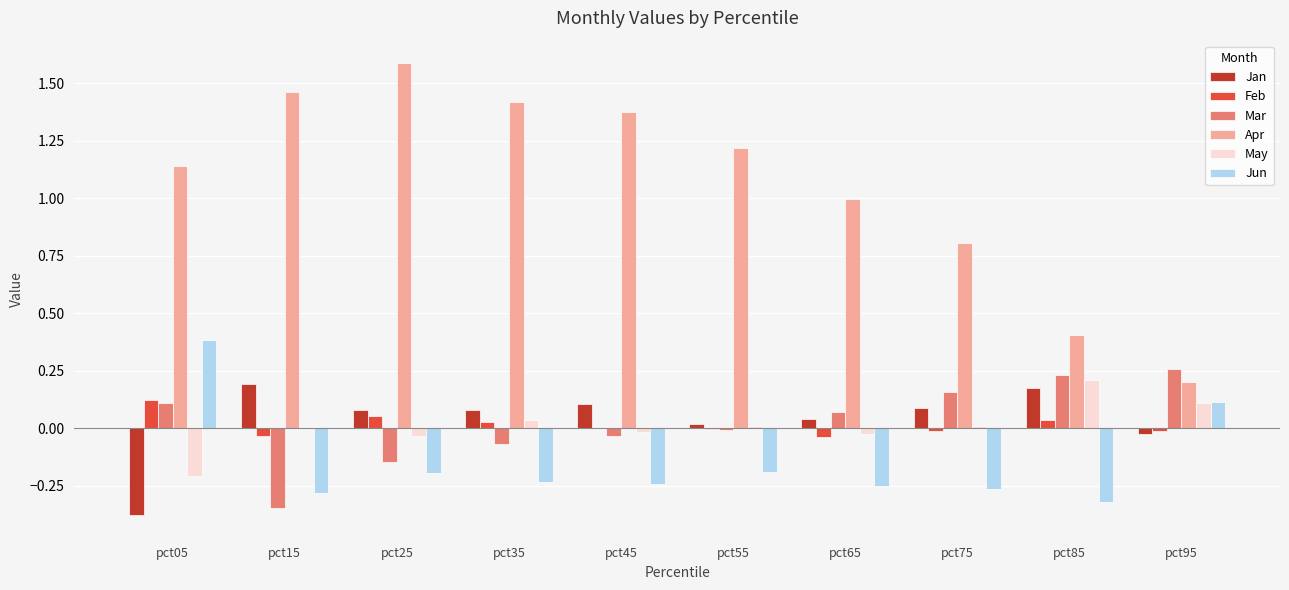

Which category has the highest value in the Feb series?

pct05